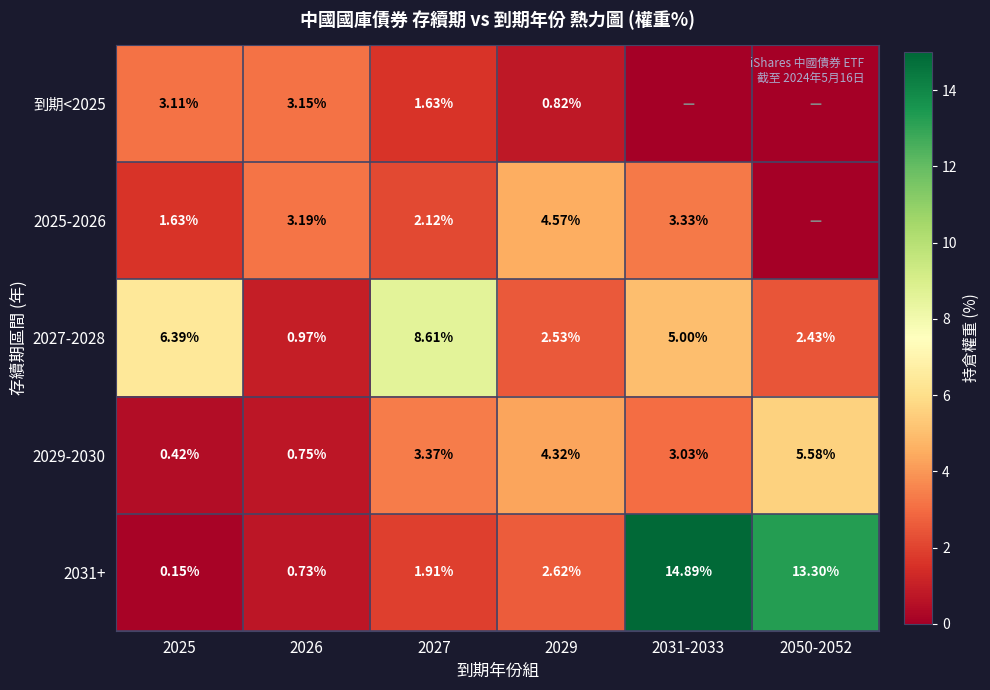

At which category is the sum across all series the highest?

2031-2033